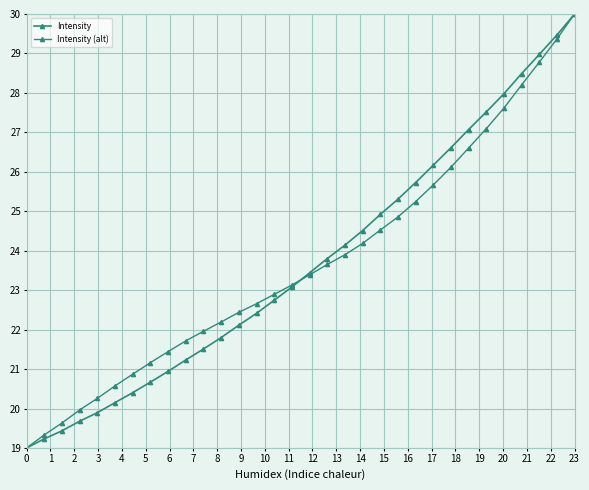

Is this an area chart (filled region under the line)?

No